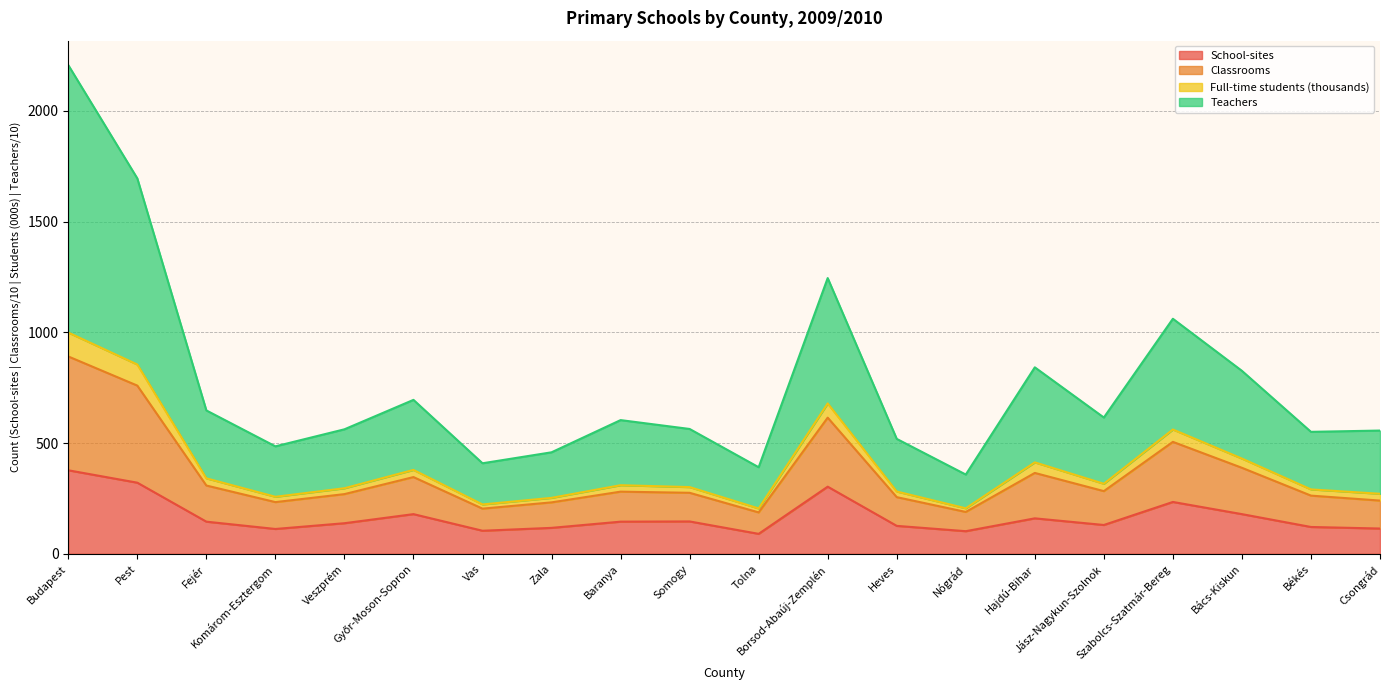

In Full-time students (thousands), how many points are lower than both neighbors (excluding endpoints)?

6